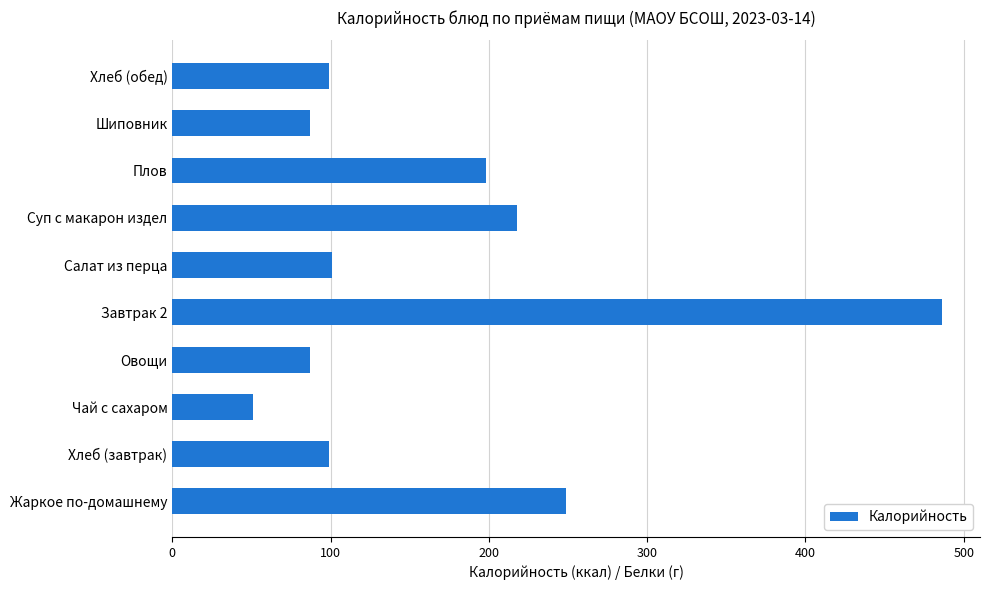

Which has a higher value, Хлеб (обед) or Жаркое по-домашнему?

Жаркое по-домашнему